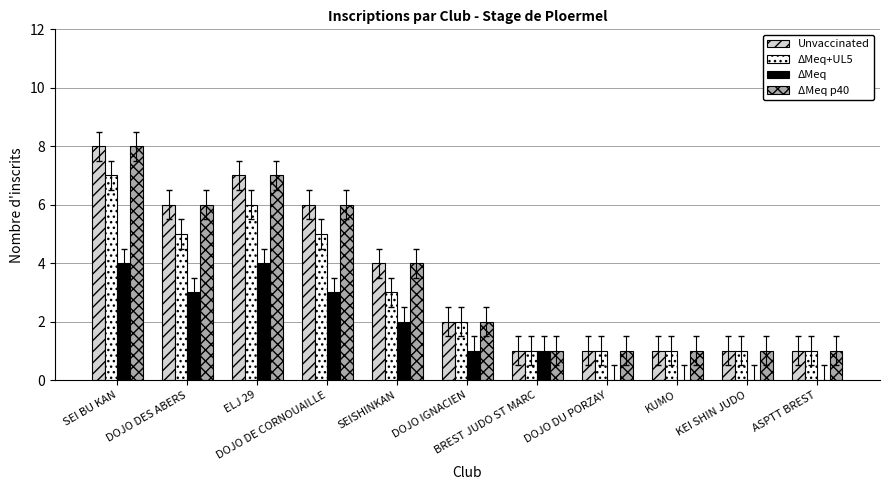

How many ΔMeq values are between 0 and 3?

9